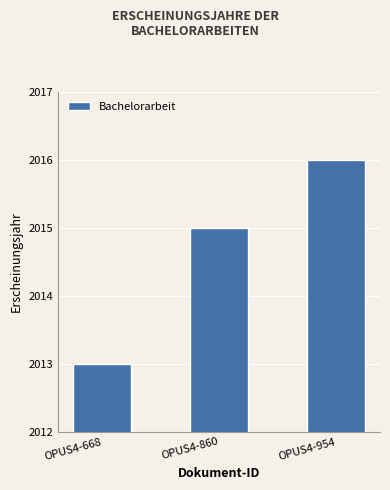

Count the number of data series in this chart.

1